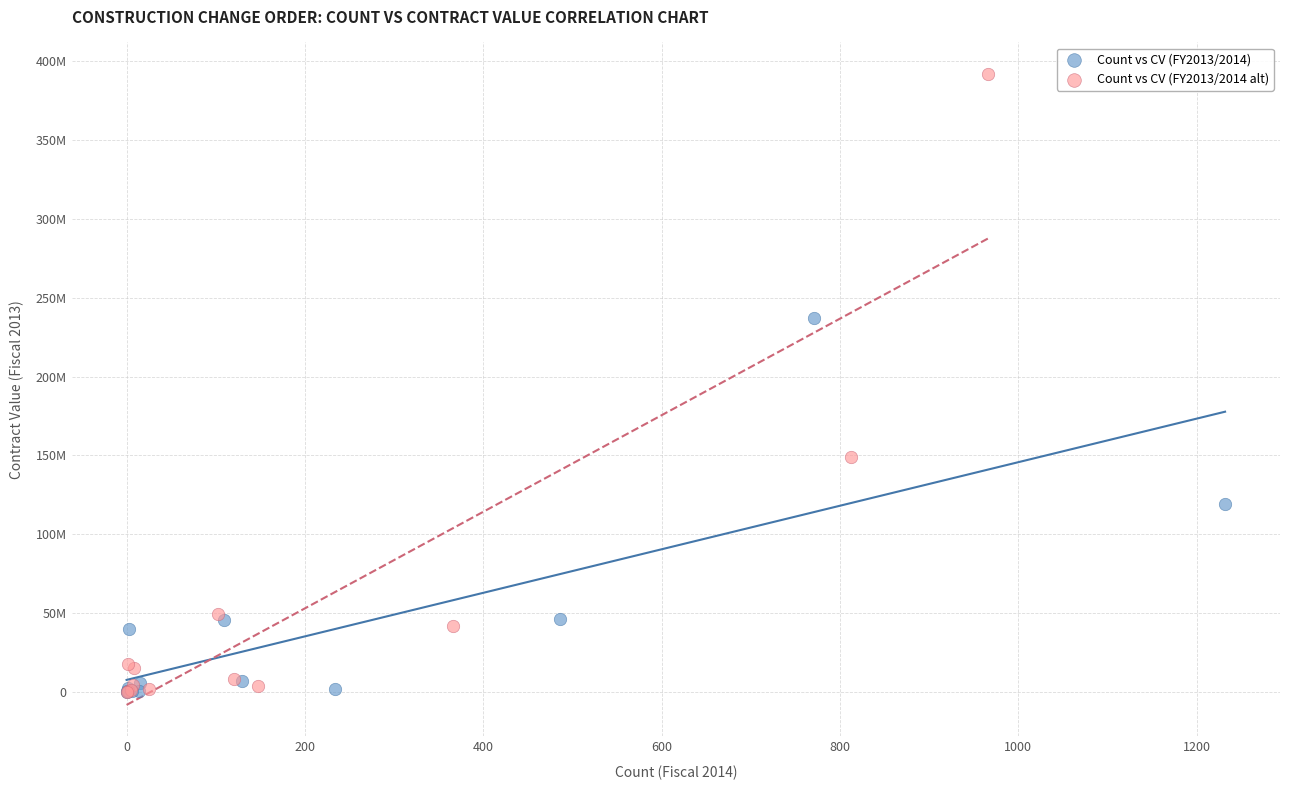

What are all the series names shown in the legend?

Count vs CV (FY2013/2014), Count vs CV (FY2013/2014 alt)